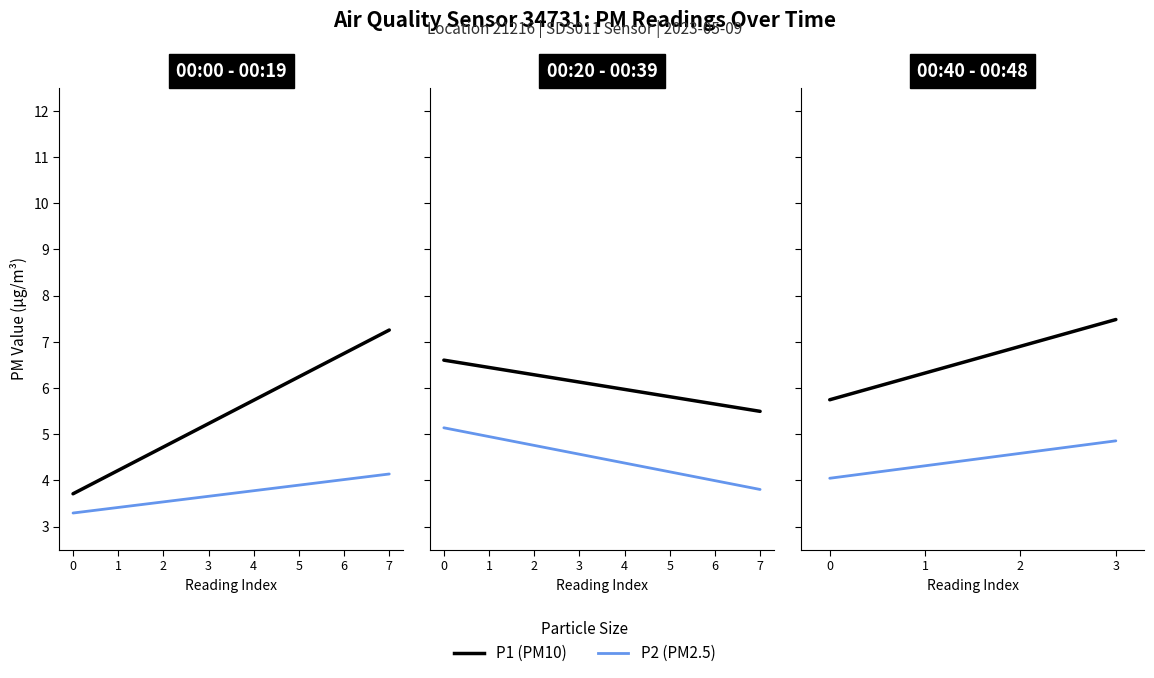

Between 0 and 3, which is larger?

3